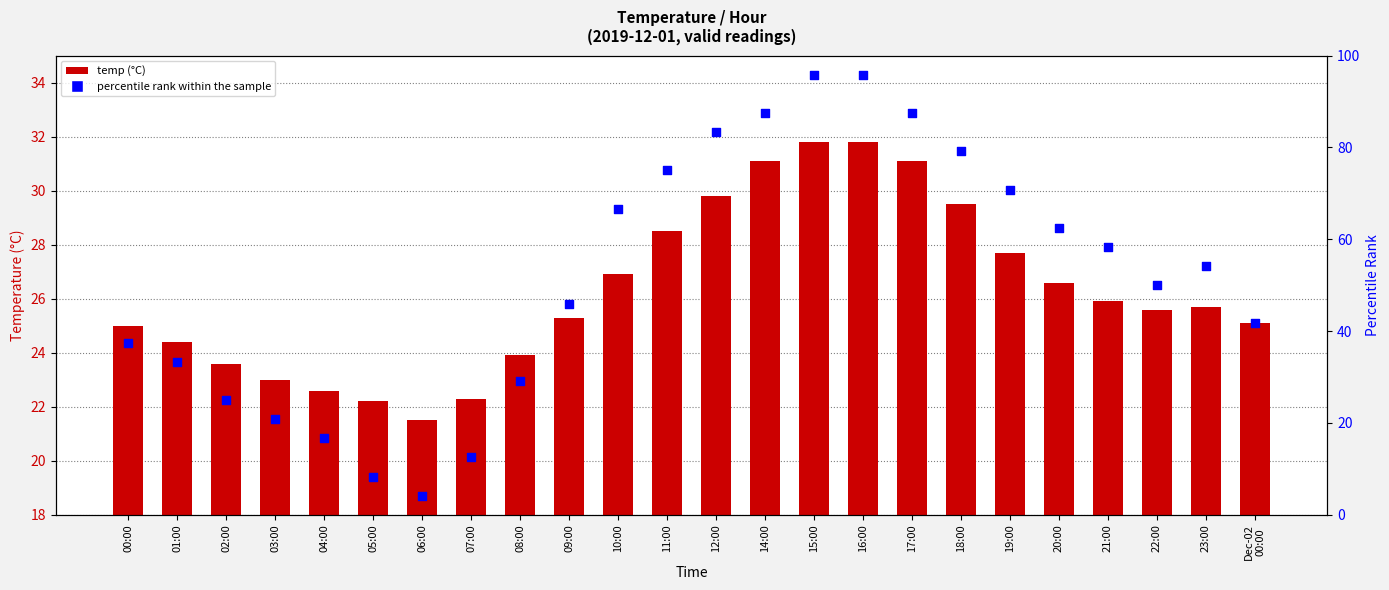

Which series has the widest spread of Y values?

percentile rank within the sample